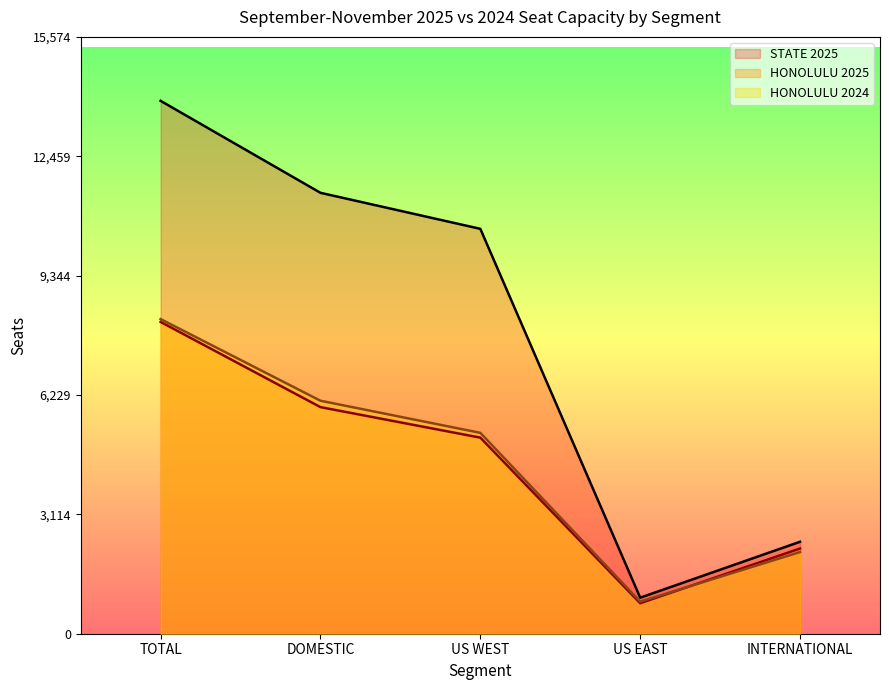

True or false: STATE 2025 and HONOLULU 2024 intersect in this chart.

False